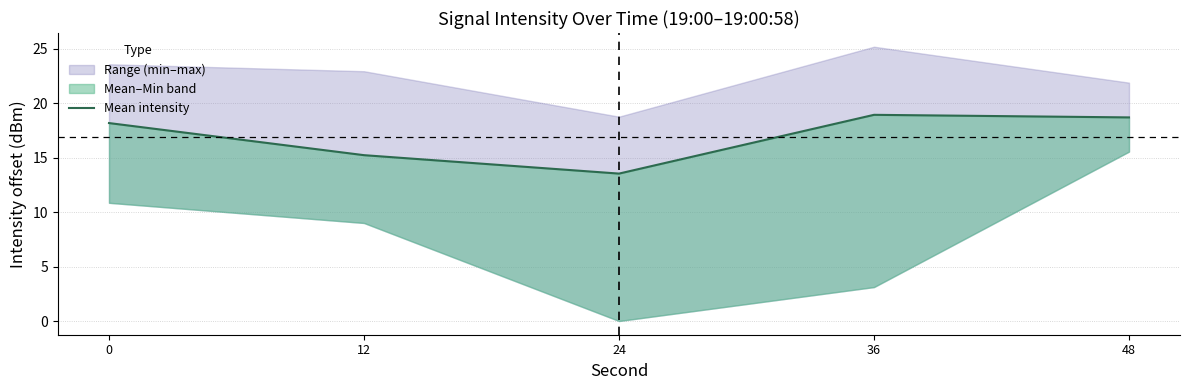

Rank the categories by value from lowest to highest.

24, 12, 0, 48, 36